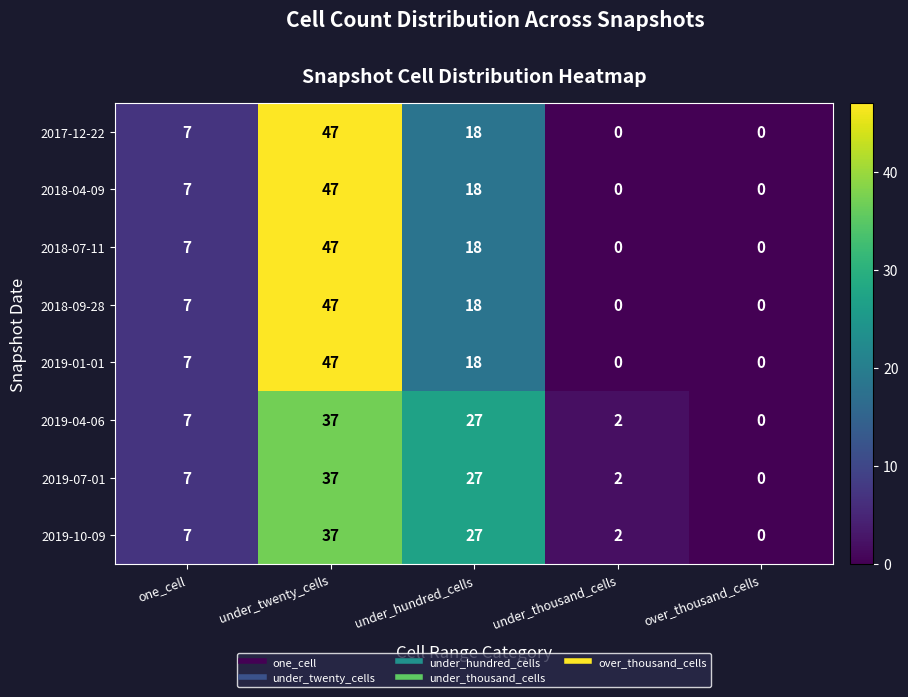

Is the value of 2019-07-01 at over_thousand_cells greater than the value of 2019-01-01 at under_hundred_cells?

No